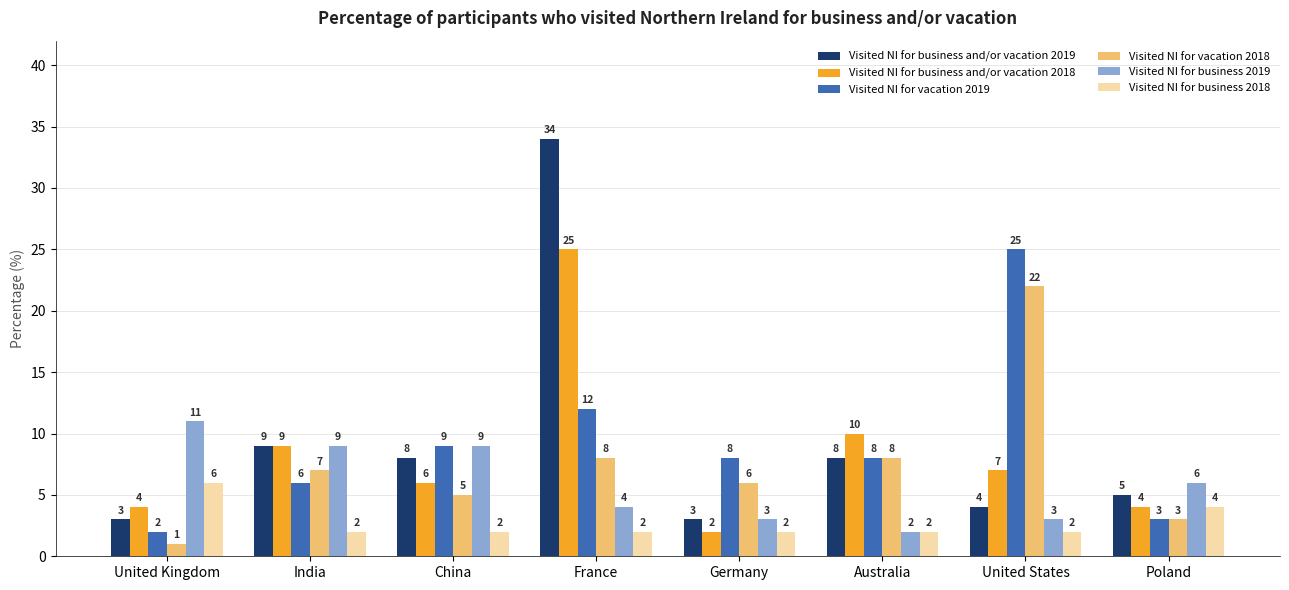

The value of Visited NI for business and/or vacation 2018 at United States is 7. True or false?

True